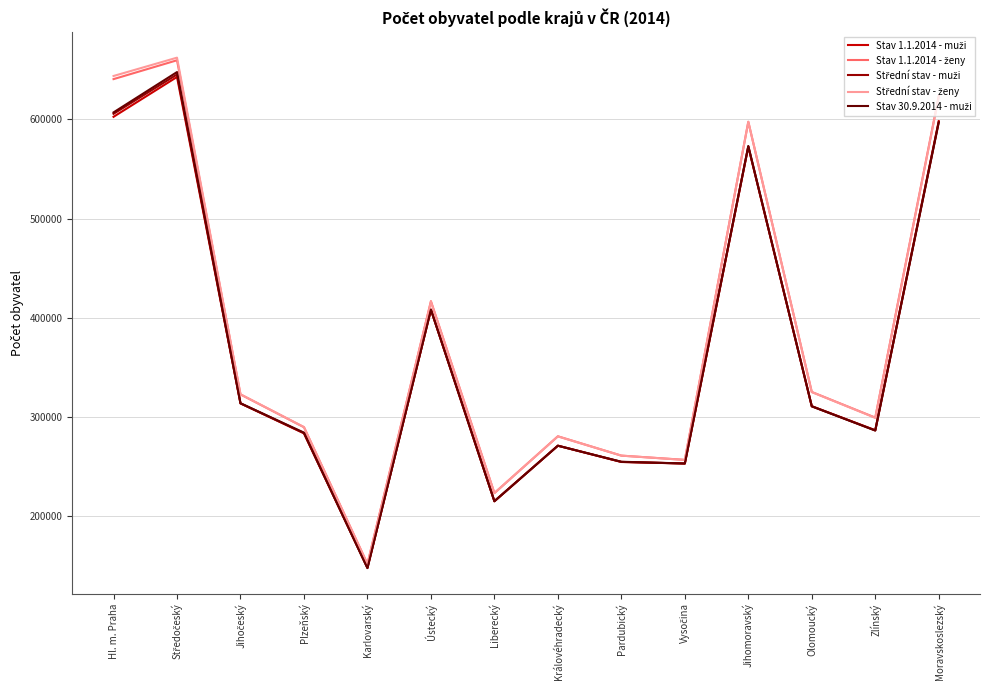

What is the spread (max minus min) of values at Pardubický?

6421